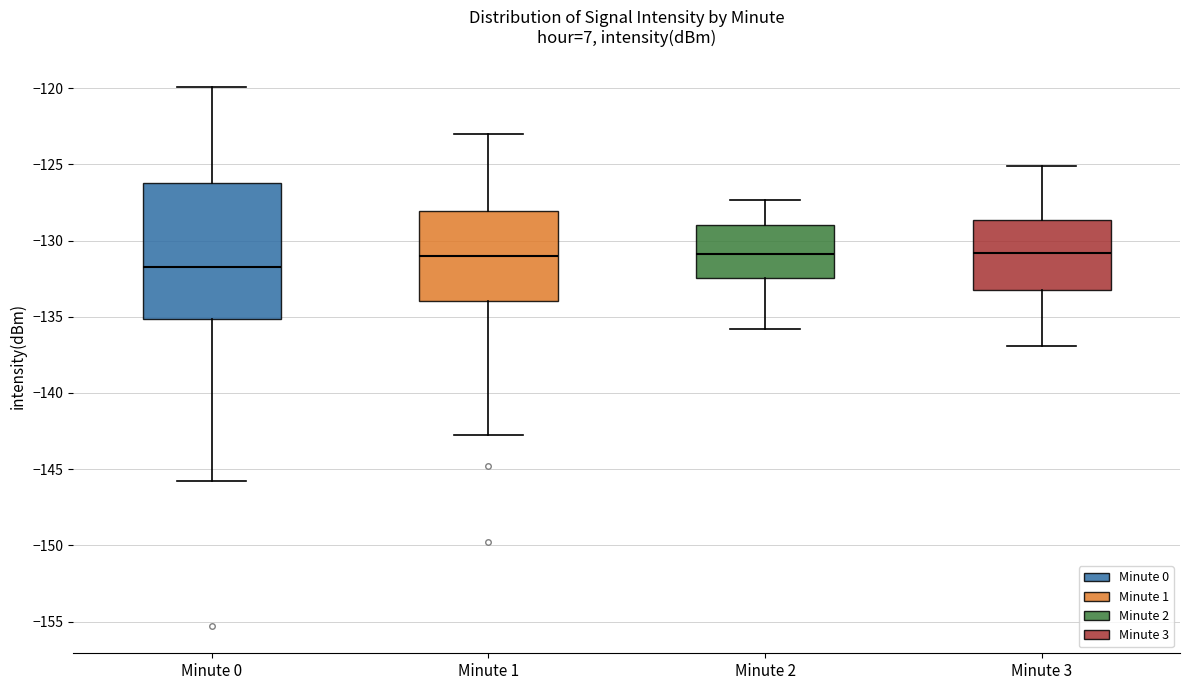

Reading left to right, read every box against the y-axis: the position of its median line, the range the box covers, and the ends of its whiskers. The values are not printed on the chart, so give them approximately, as read against the axis.

Minute 0: median -131.5, box -135.0 to -126.0, whiskers -146.0 to -120.0
Minute 1: median -131.0, box -134.0 to -128.0, whiskers -143.0 to -123.0
Minute 2: median -131.0, box -132.5 to -129.0, whiskers -136.0 to -127.5
Minute 3: median -131.0, box -133.0 to -128.5, whiskers -137.0 to -125.0